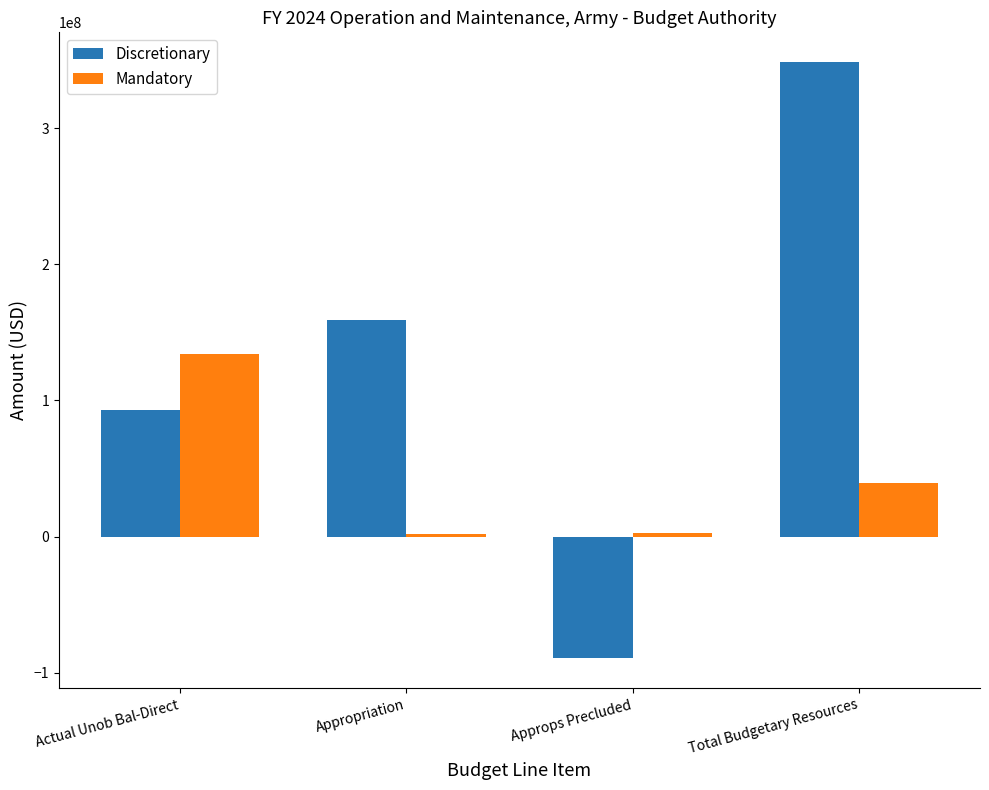

List the series in order of their peak value, lowest first.

Mandatory, Discretionary